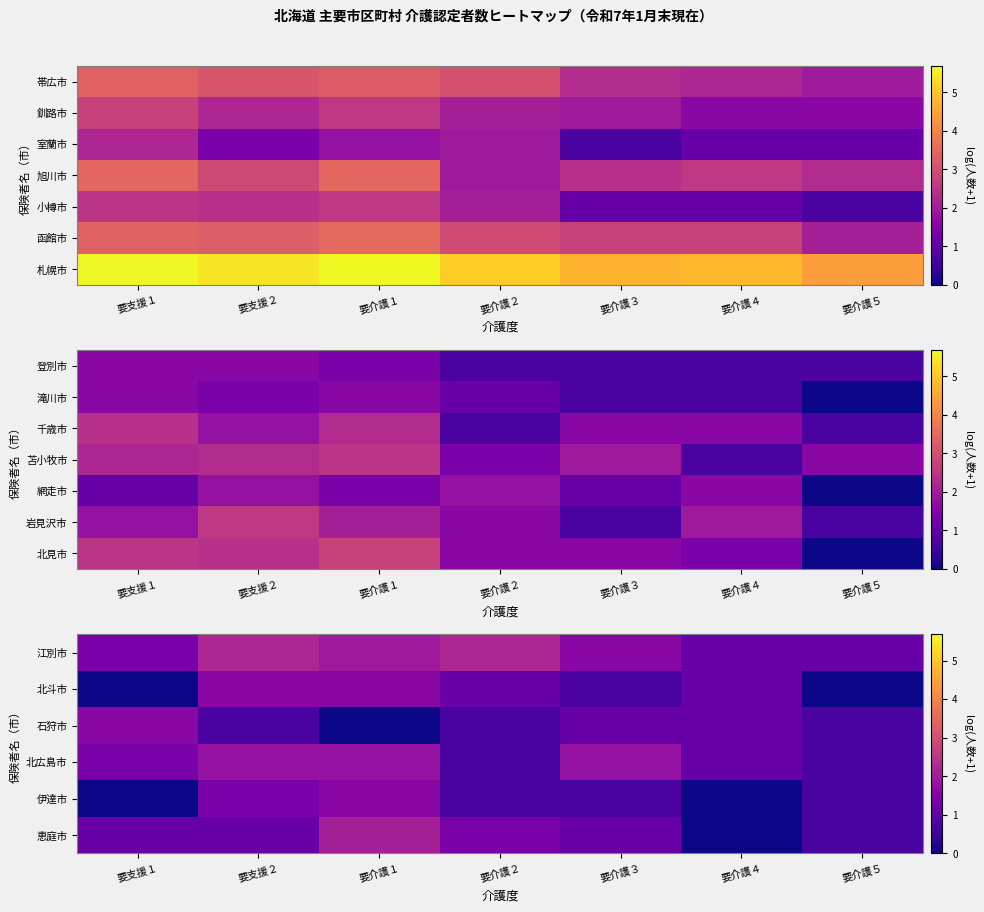

Is it true that 石狩市 equals 0.3 at 要介護２?

False